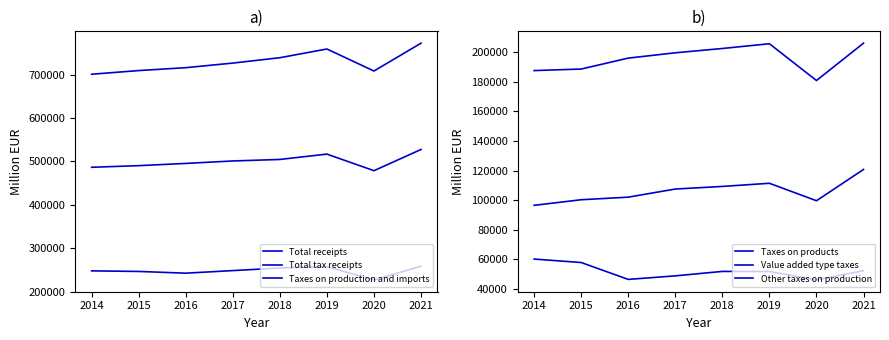

Does the chart have visible grid lines?

No